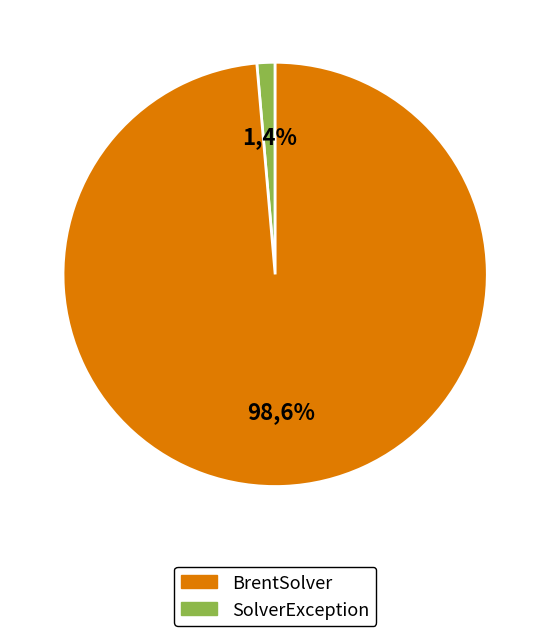

What is the change in value from SolverException to BrentSolver?

+422